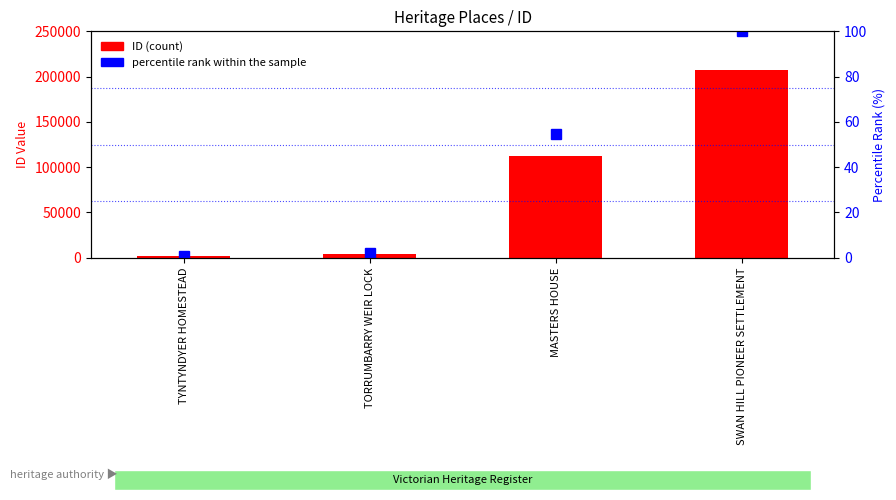

True or false: percentile rank within the sample has a value of 100.0 at SWAN HILL PIONEER SETTLEMENT.

True